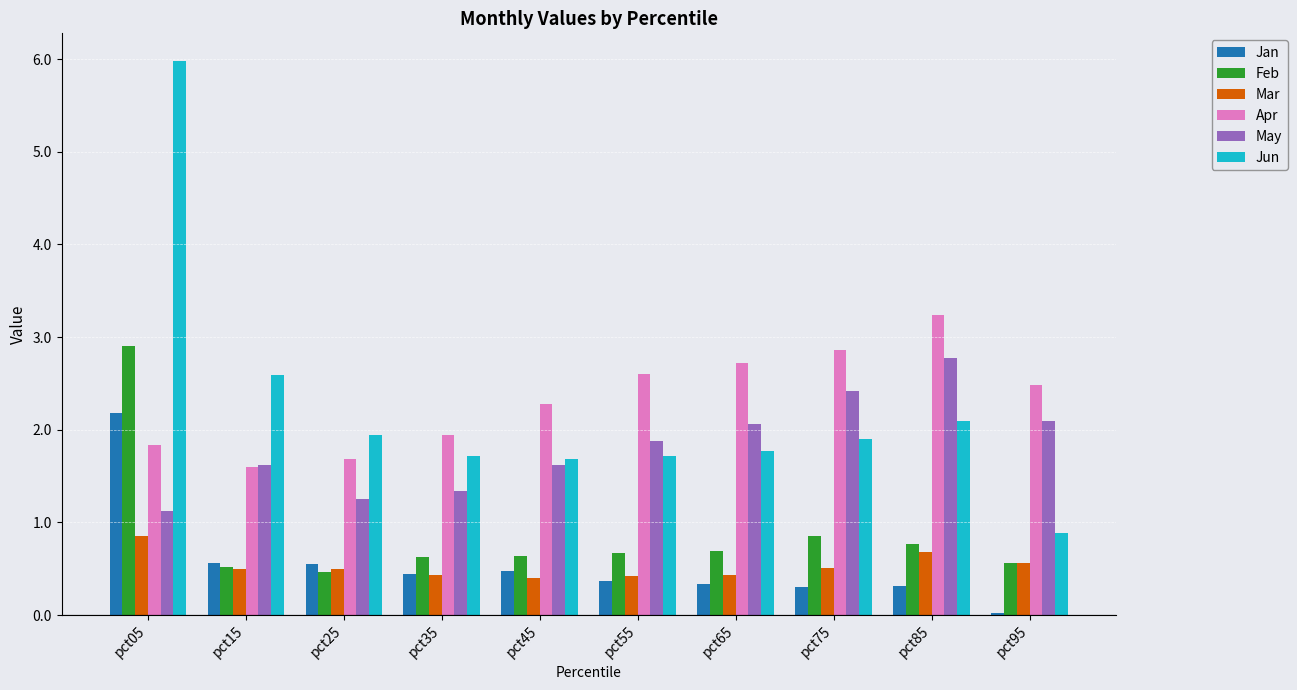

Between pct45 and pct95, which series saw the biggest shift?

Jun